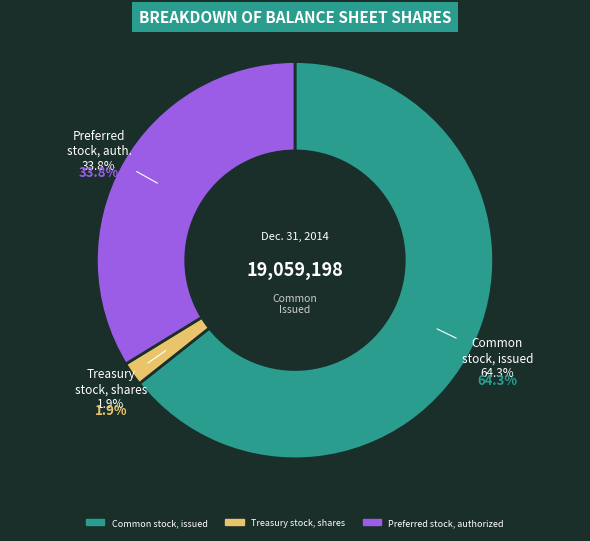

To the nearest percent, what is the combined percentage of Common stock, issued and Preferred stock, authorized?

98%